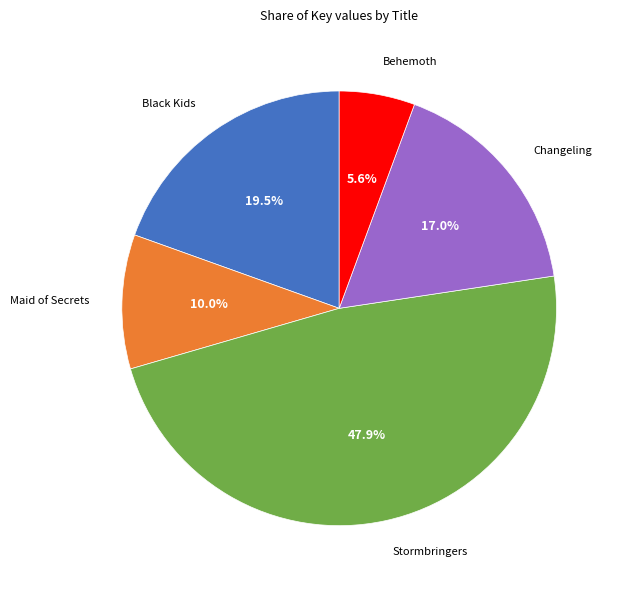

Does any single category account for the majority?

No